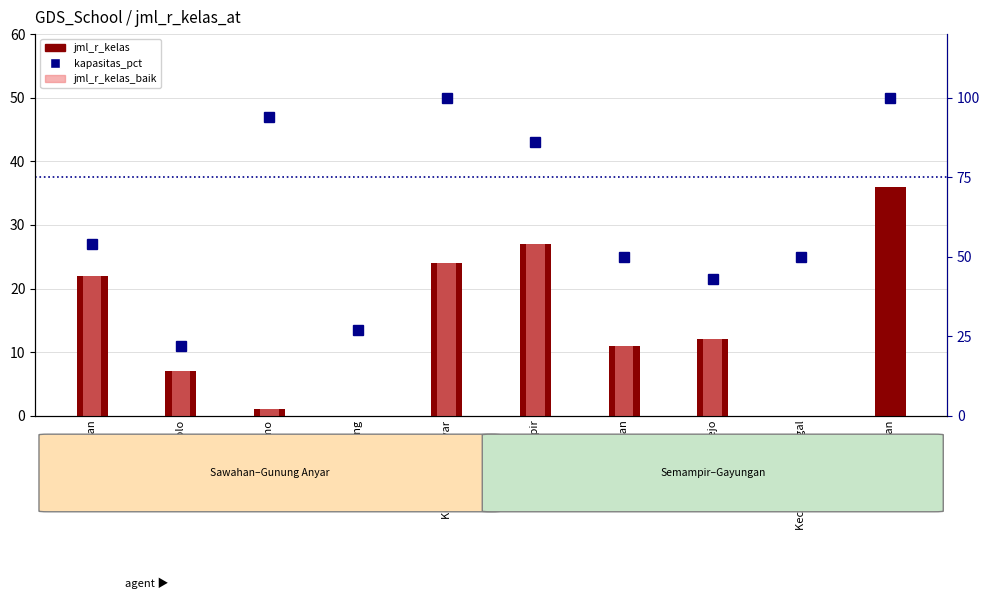

Which category has the highest value across all series?

Kec. Gunung Anyar